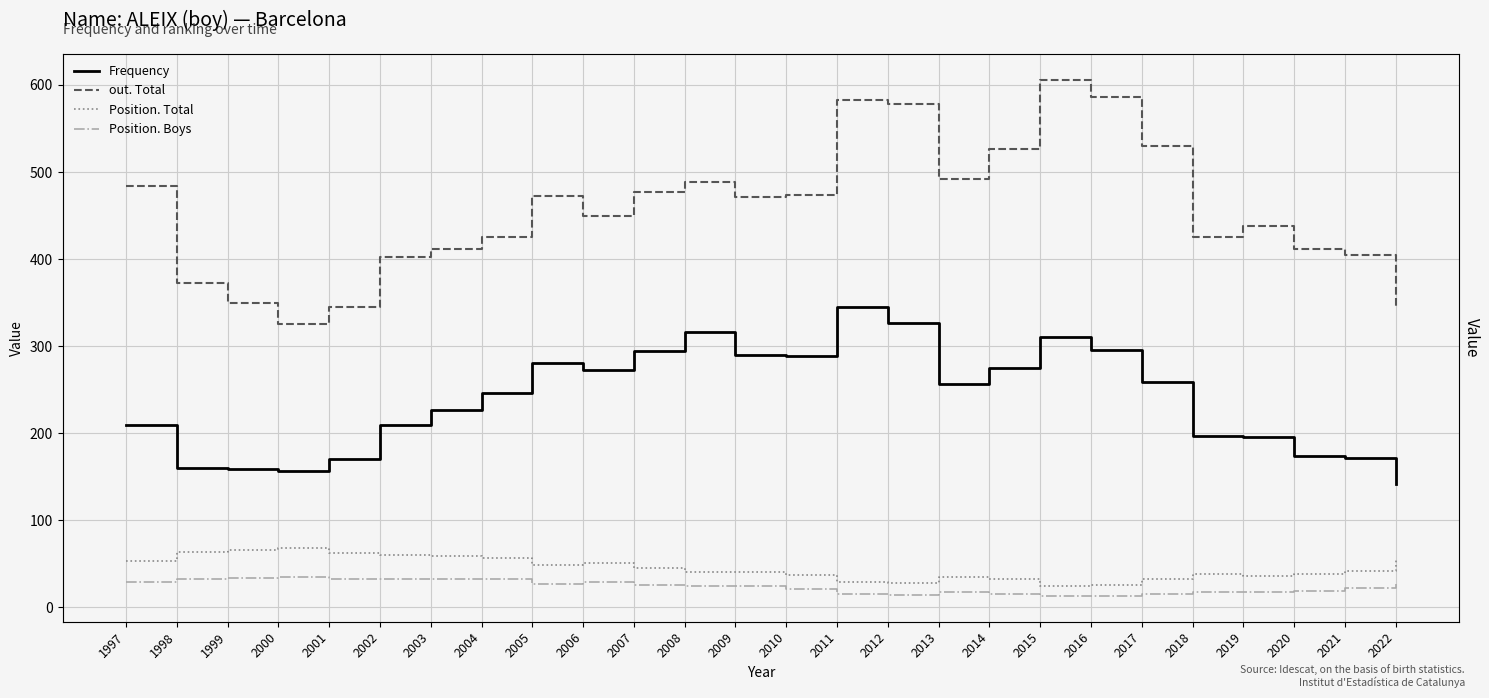

What is the difference between the Position. Boys values at 2011 and 2015?

2